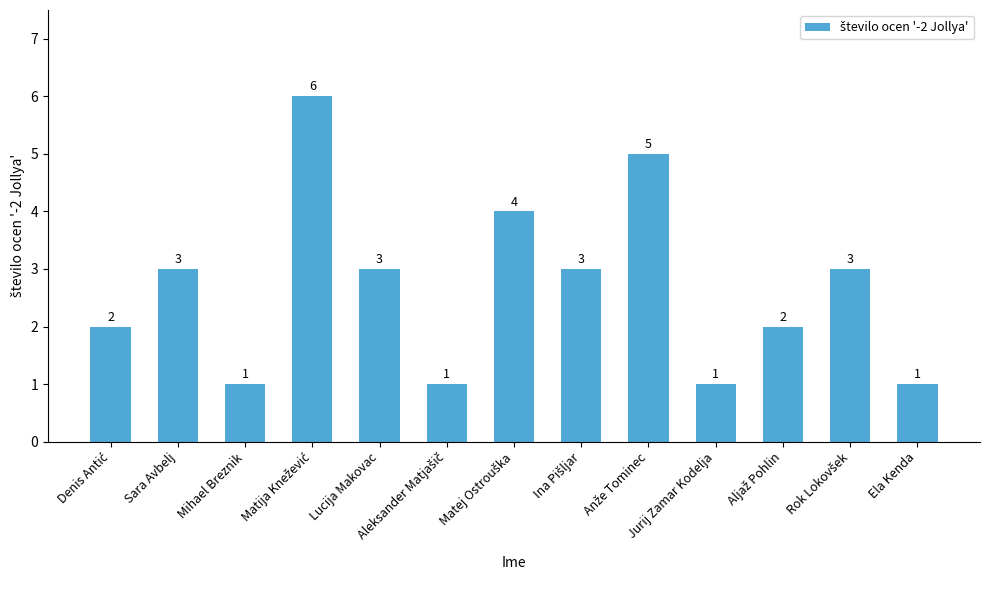

Read the value at Lucija Makovac.

3